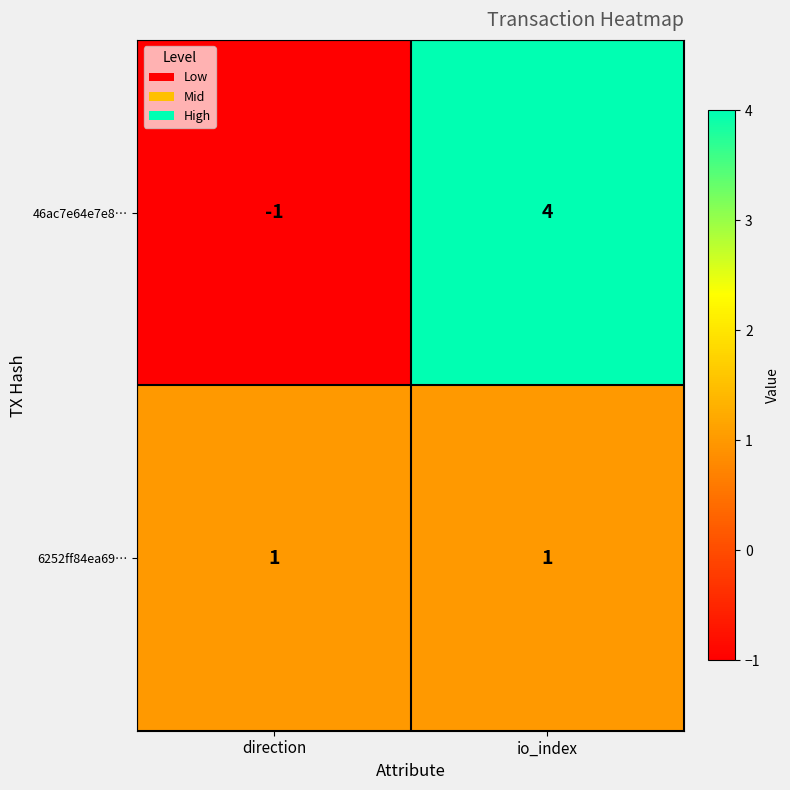

Where is 46ac7e64e7e8… nearest to the value 1?

direction